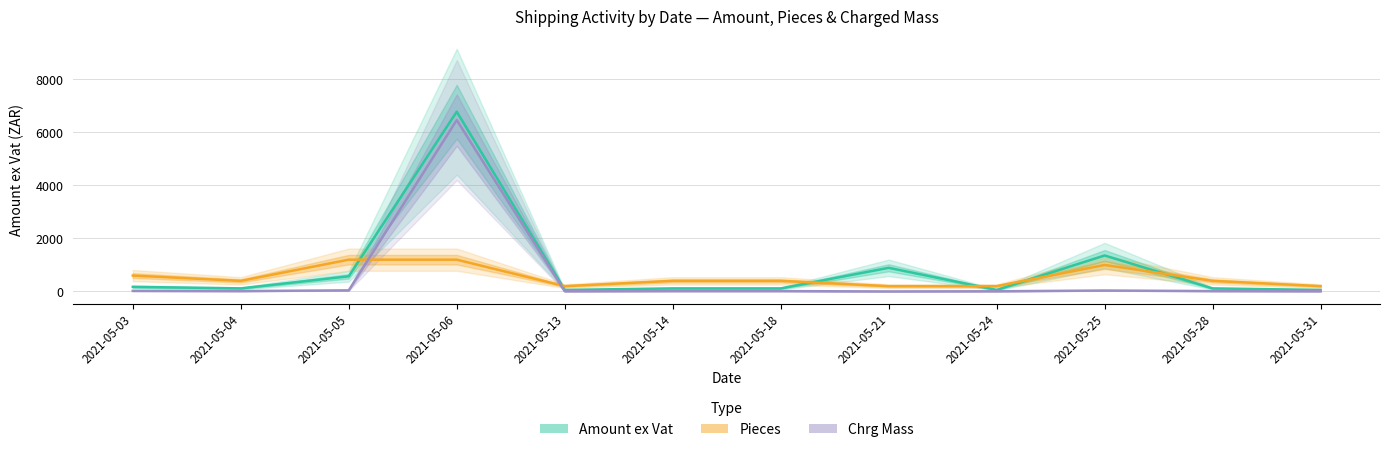

Is the value of Pieces at 2021-05-31 greater than the value of Chrg Mass at 2021-05-25?

Yes